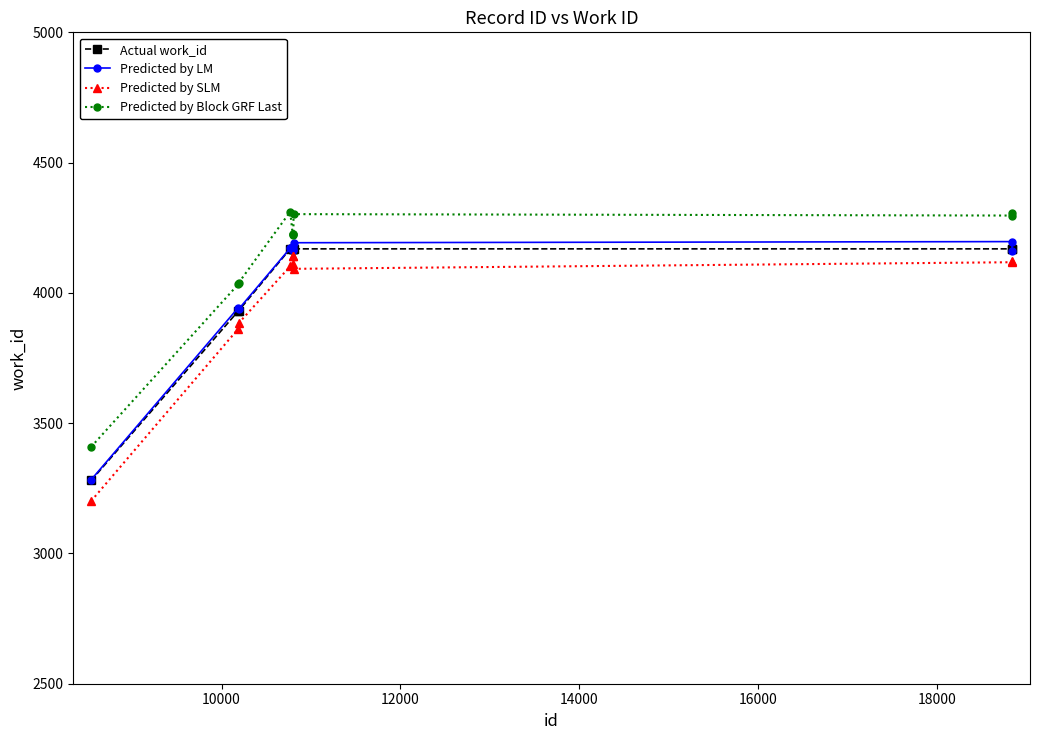

True or false: Predicted by SLM has more than 0 points higher than both neighbors.

True